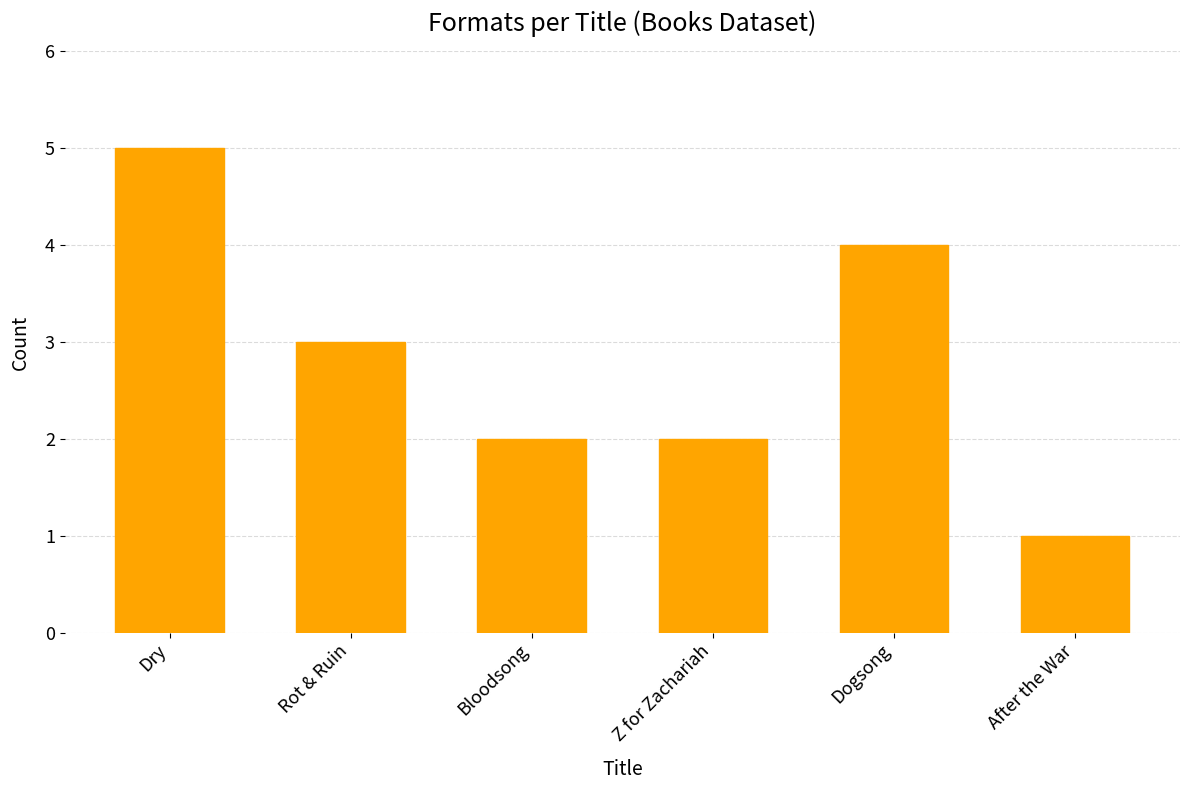

What position from the right is Rot & Ruin?

5